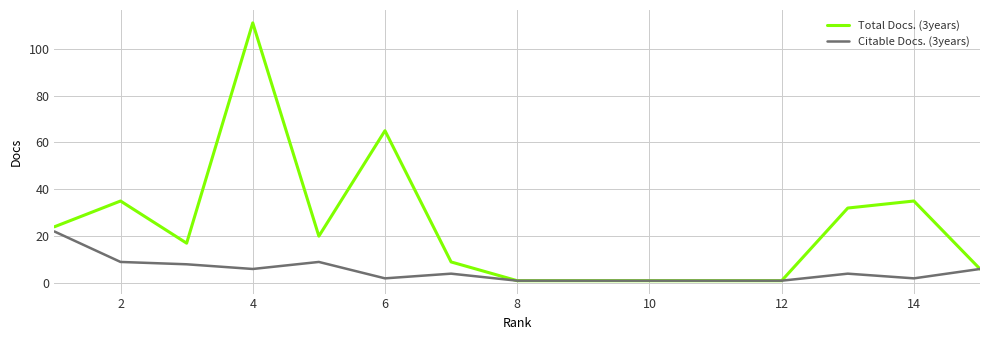

Which series has the largest total across all categories?

Total Docs. (3years)